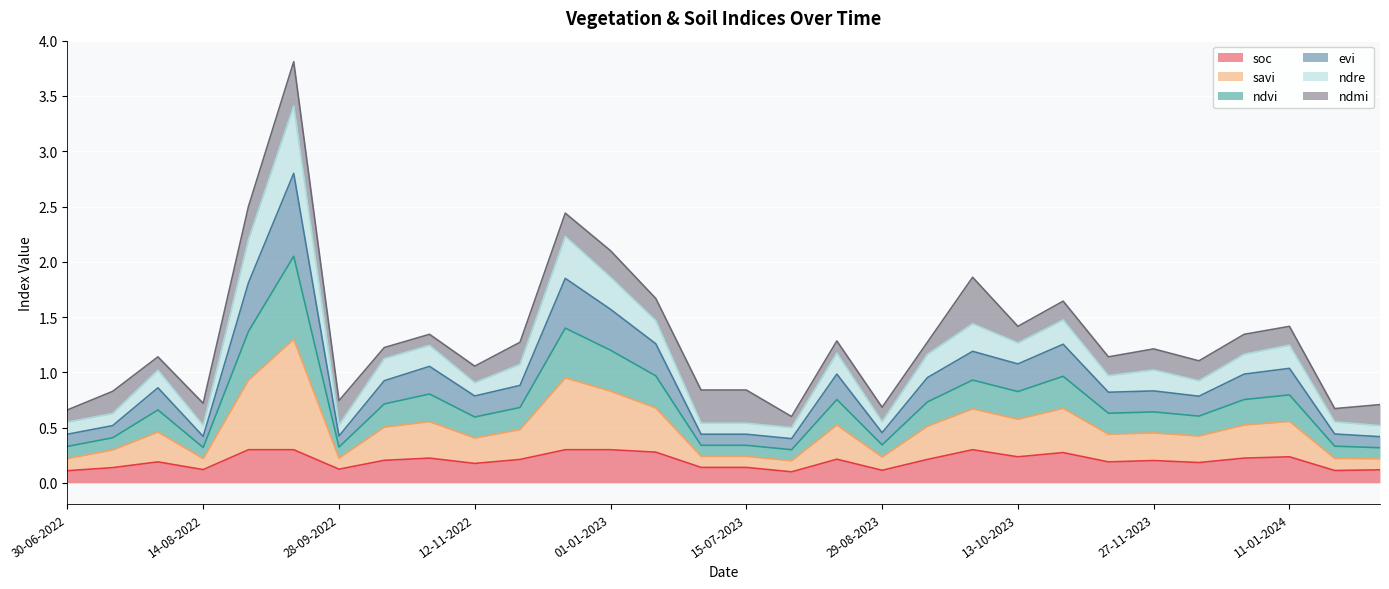

What is the label of the 6th point from the left?

13-09-2022